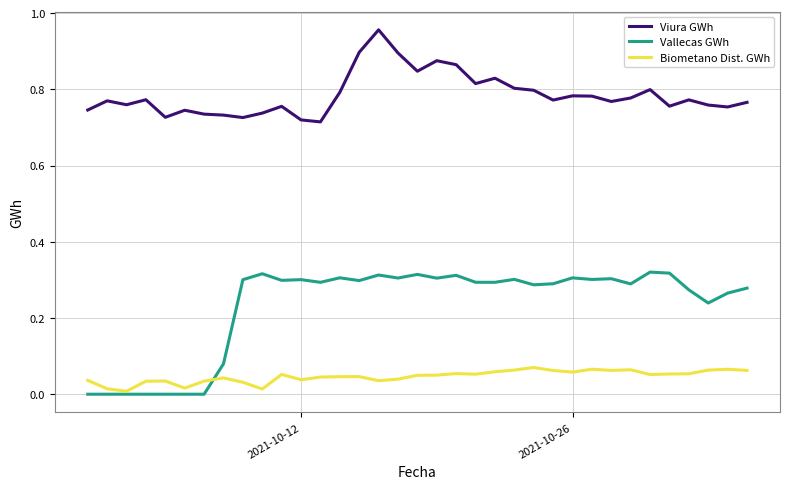

True or false: Viura GWh and Biometano Dist. GWh cross at least once.

False